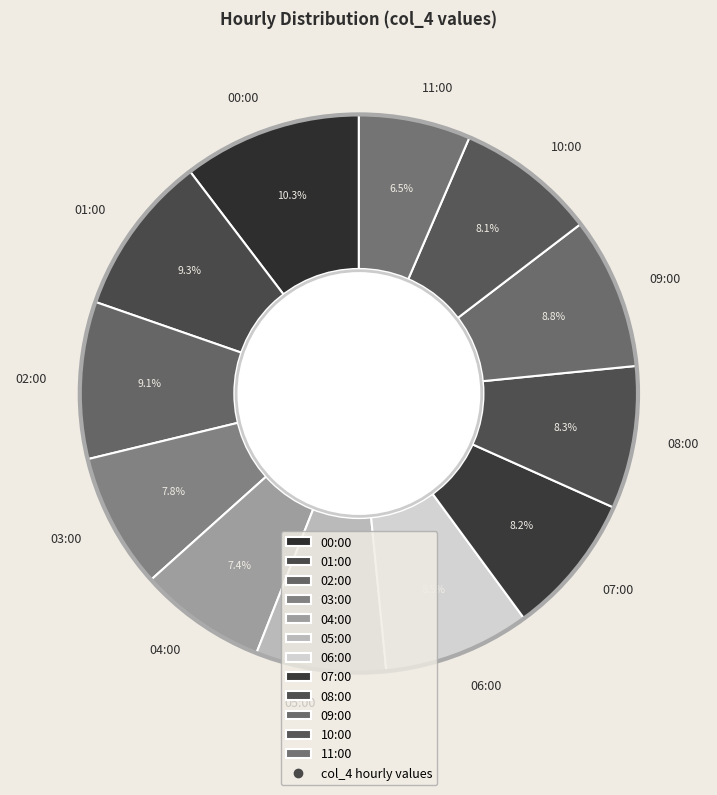

What percentage is NOT represented by 00:00?

89.7%